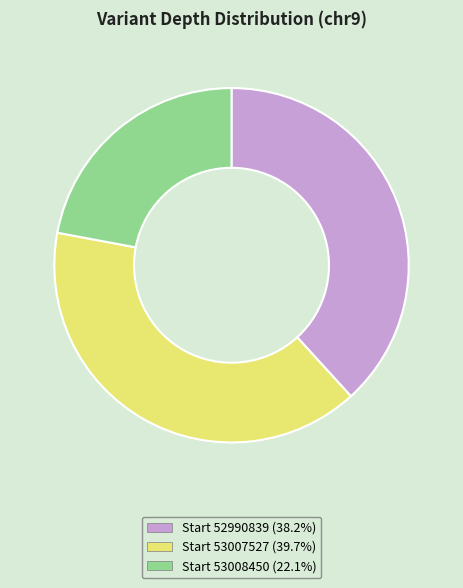

Count the number of slices in the pie.

3